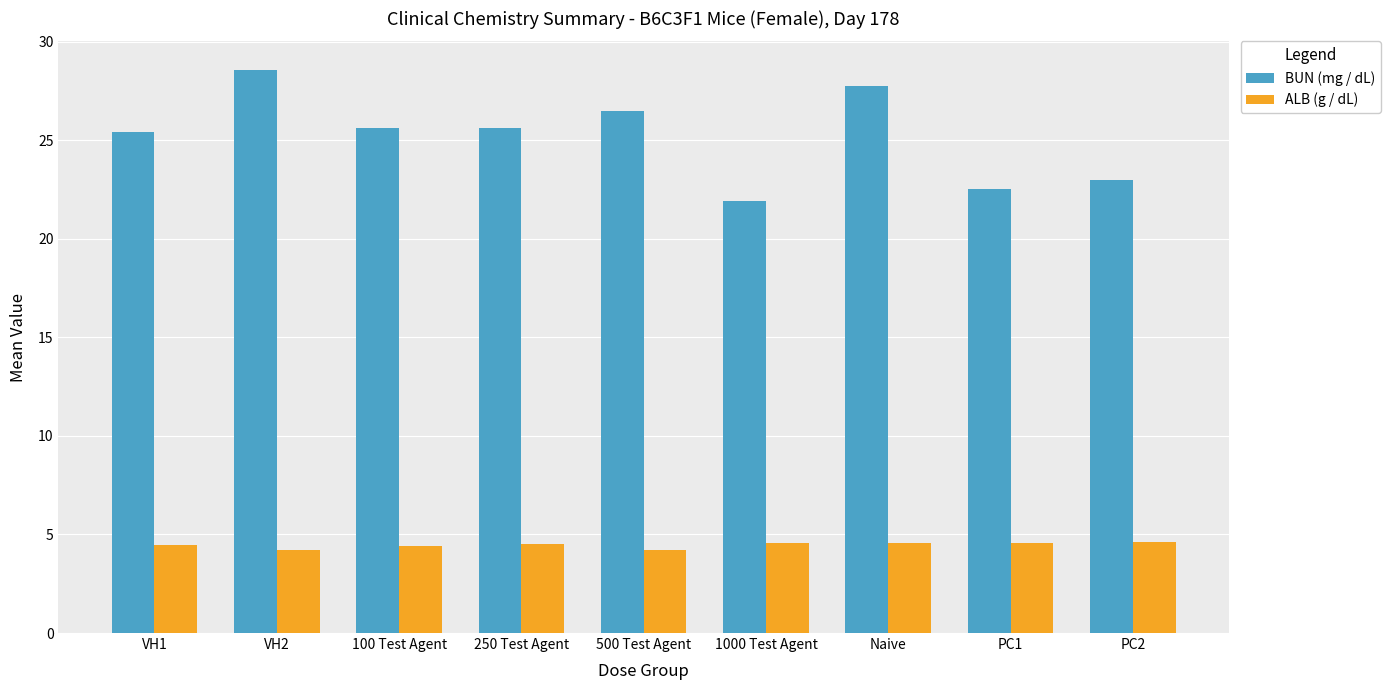

True or false: ALB (g / dL) has a value of 7.2 at 250 Test Agent.

False